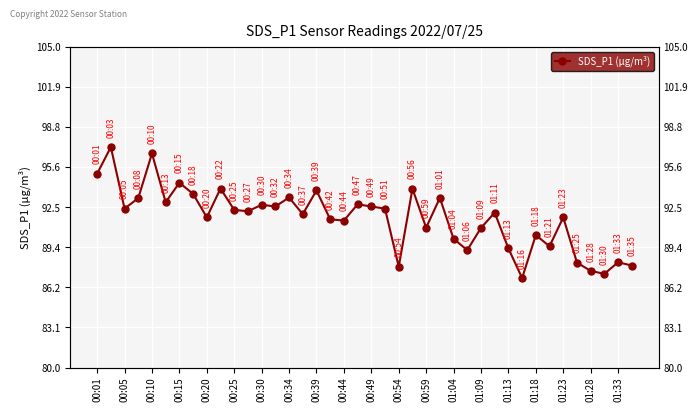

What is the difference between the maximum and minimum values?

10.2